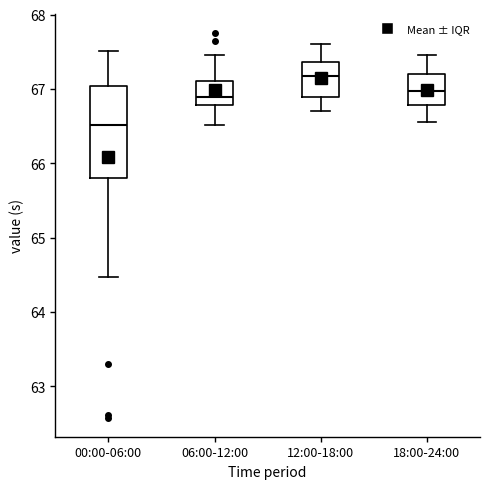

Reading left to right, read every box against the y-axis: the position of its median line, the range the box covers, and the ends of its whiskers. The values are not printed on the chart, so give them approximately, as read against the axis.

00:00-06:00: median 66.5, box 65.8 to 67.0, whiskers 64.5 to 67.5
06:00-12:00: median 66.9, box 66.8 to 67.1, whiskers 66.5 to 67.5
12:00-18:00: median 67.2, box 66.9 to 67.4, whiskers 66.7 to 67.6
18:00-24:00: median 67.0, box 66.8 to 67.2, whiskers 66.6 to 67.5